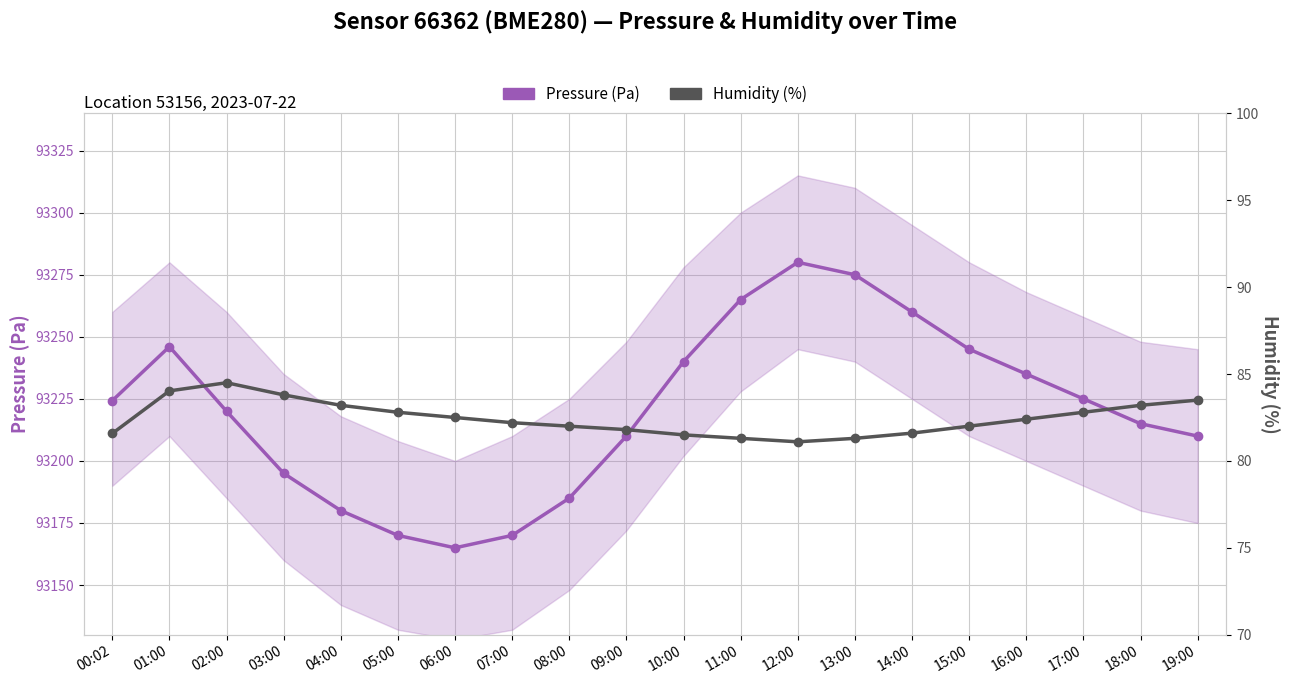

Count the number of categories in the chart.

20